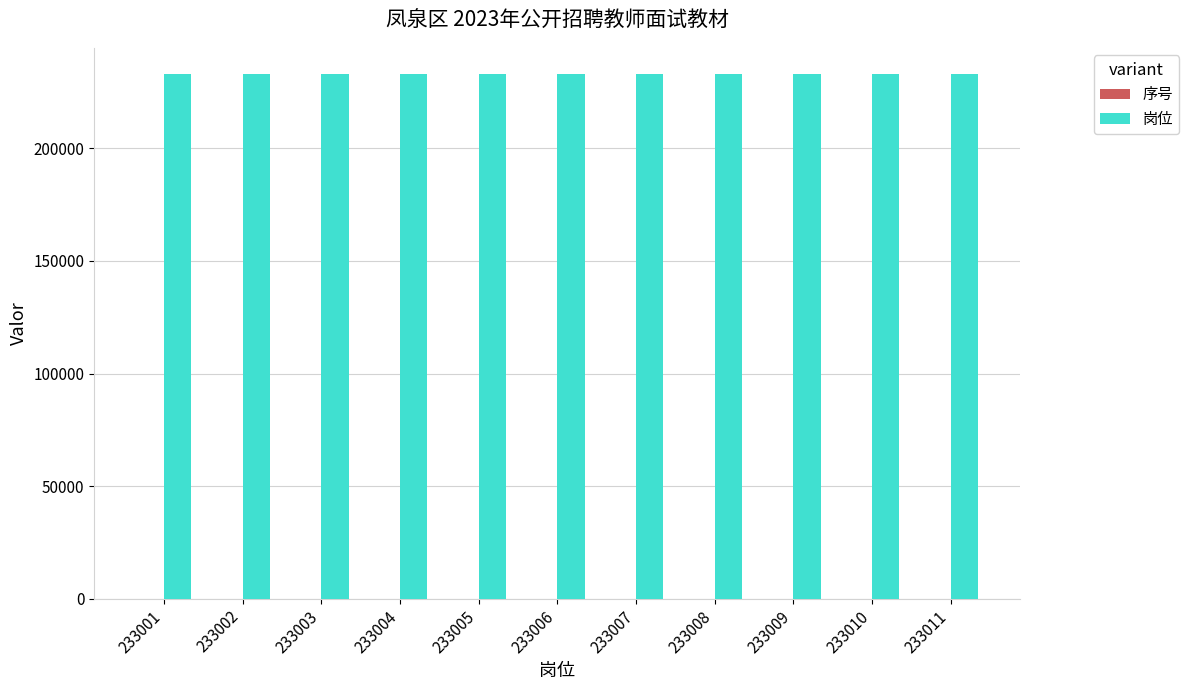

Count the number of categories in the chart.

11